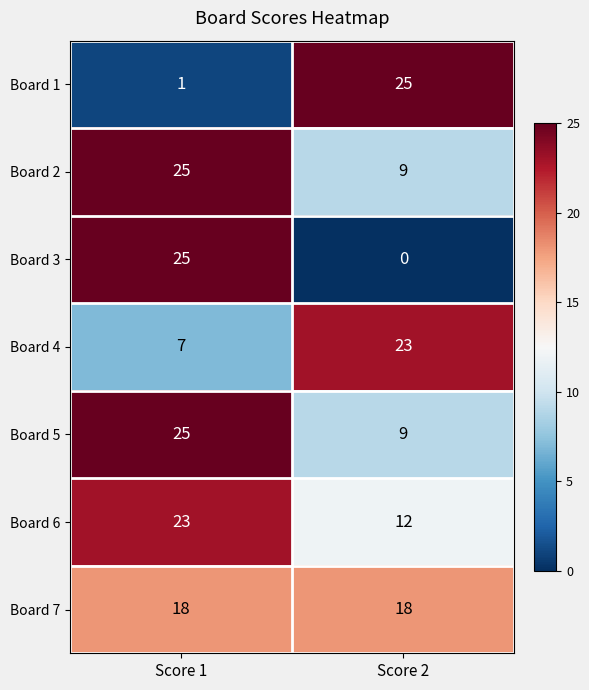

Which series has the widest spread of values?

Board 3